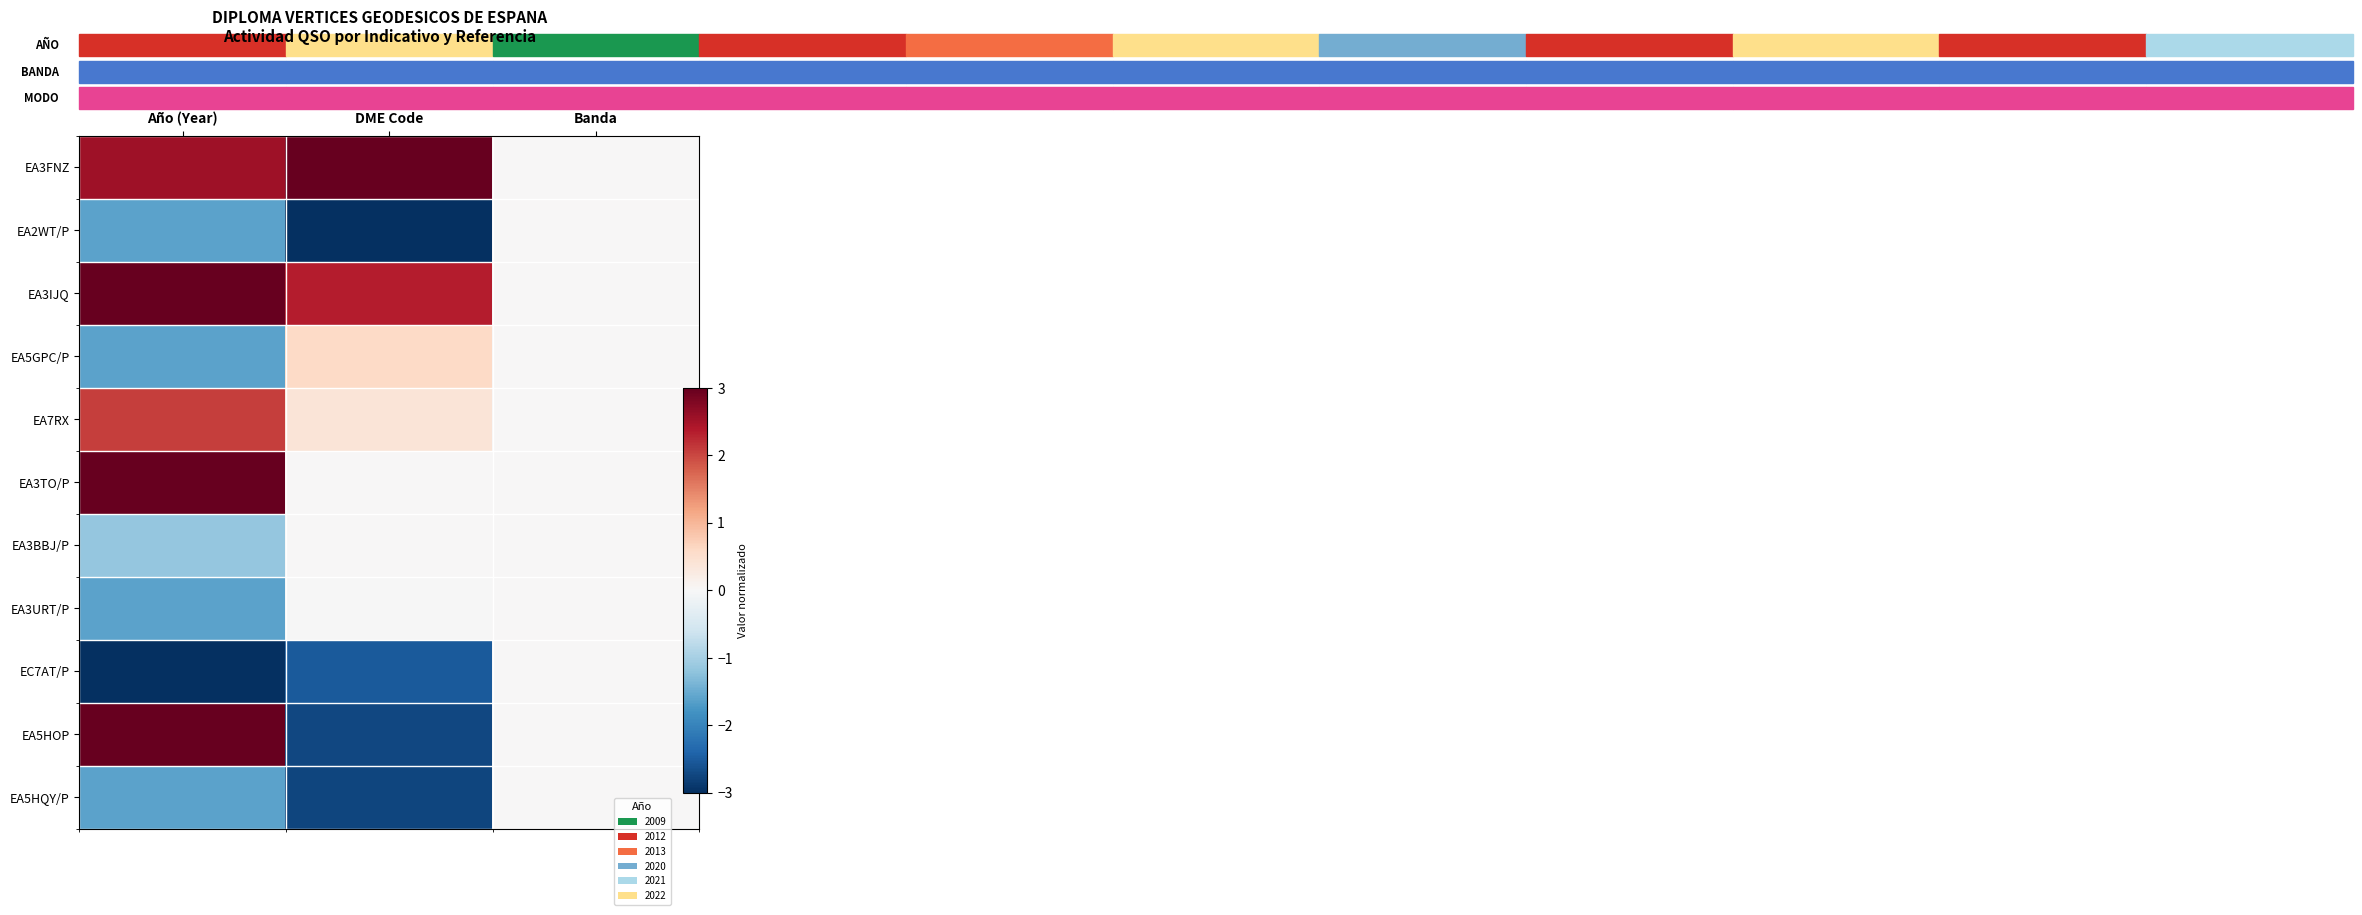

Which has a higher value, Banda or Año (Year)?

Banda